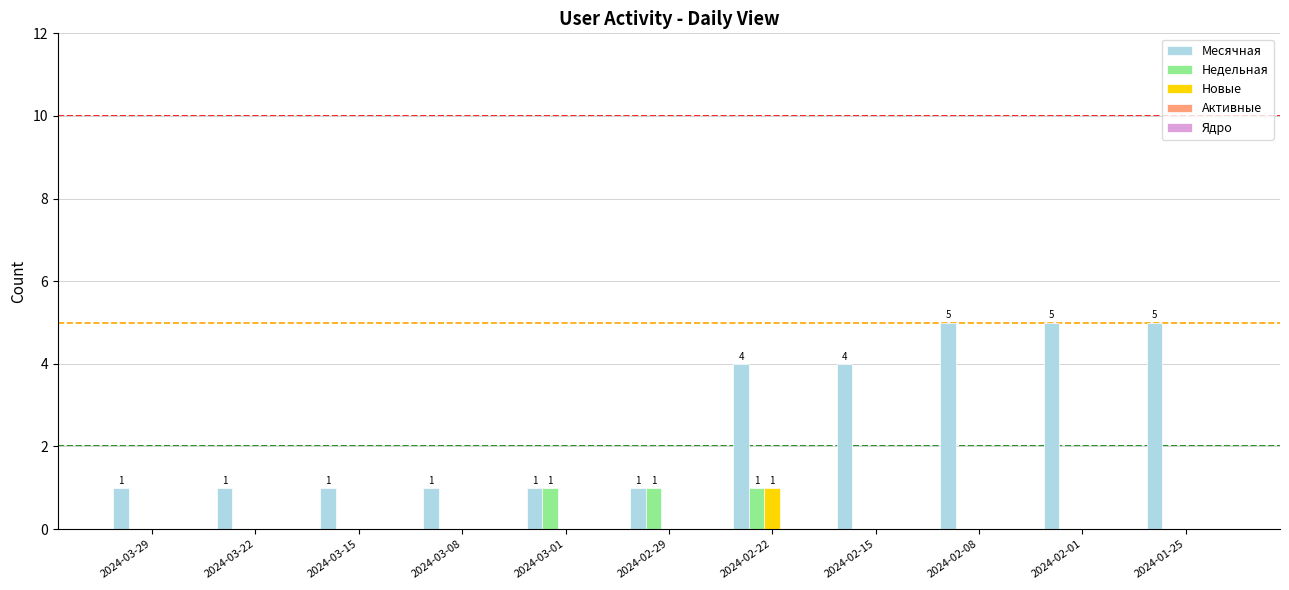

How many categories are shown in the chart?

11